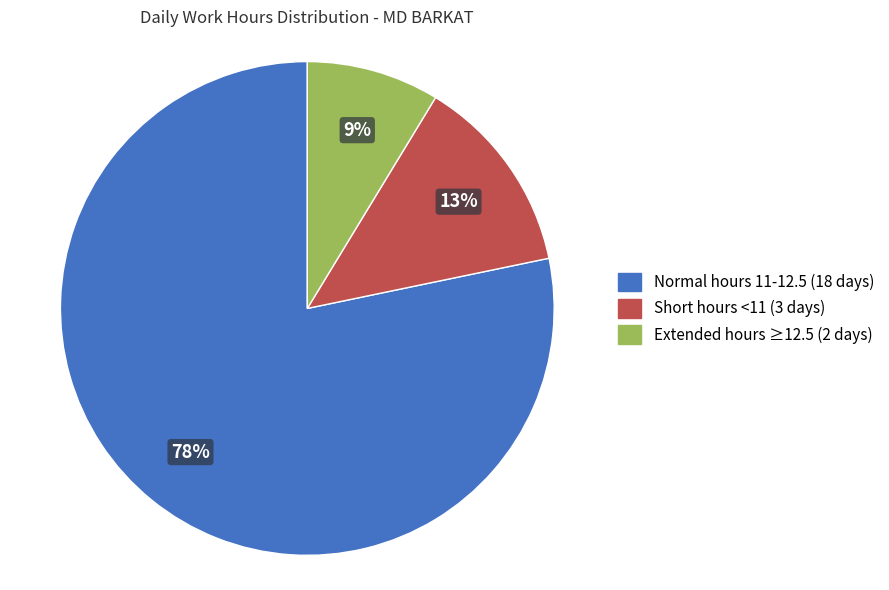

Is there a majority slice in this chart?

Yes